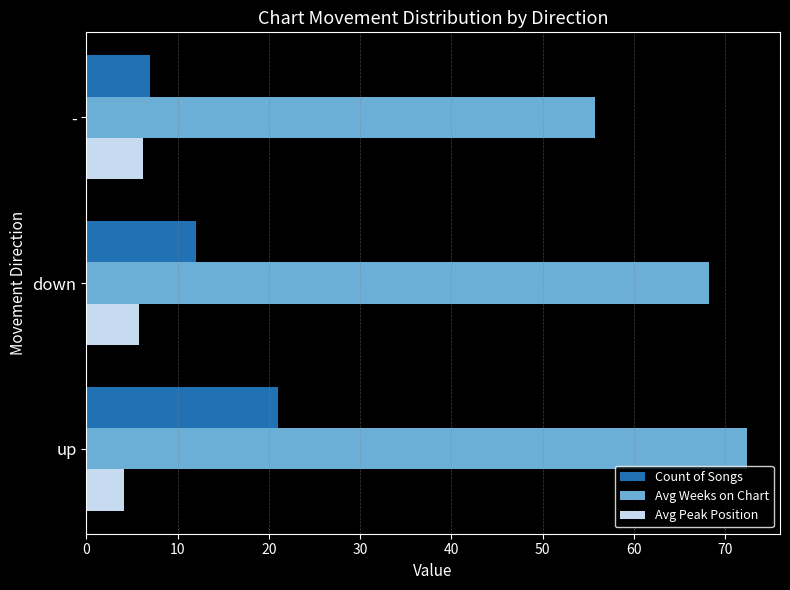

Which series has the largest total across all categories?

Avg Weeks on Chart